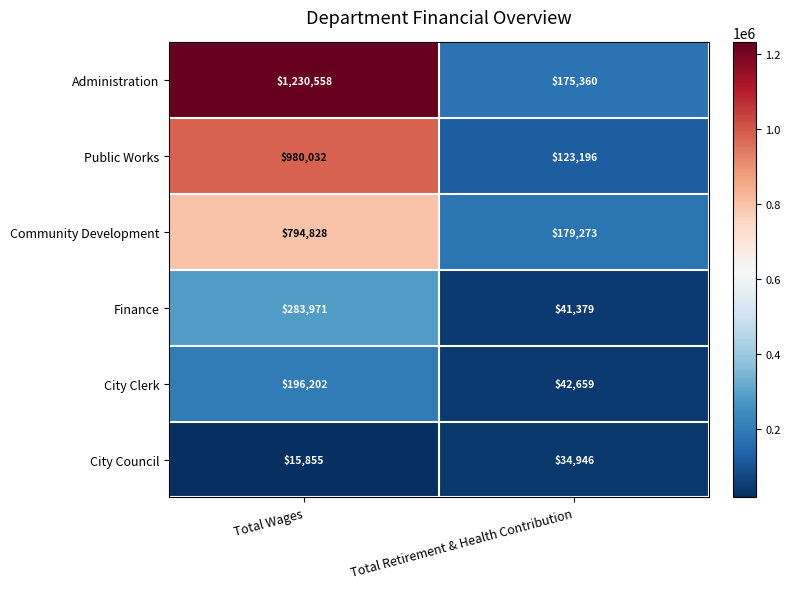

How many distinct data groups are displayed?

6